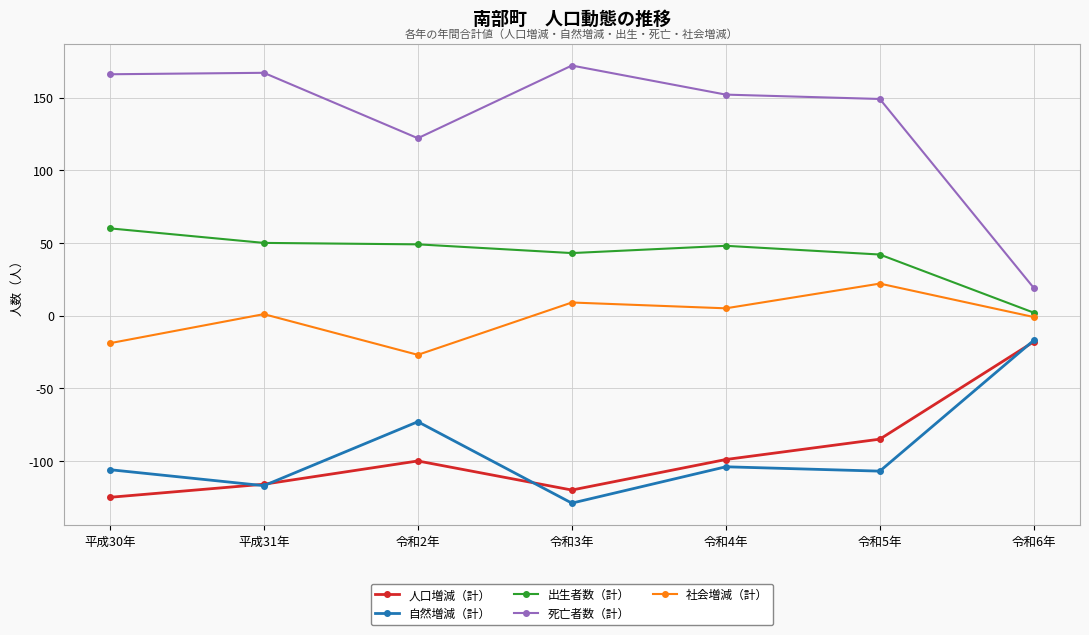

Which series has the largest range (max minus min)?

死亡者数（計）